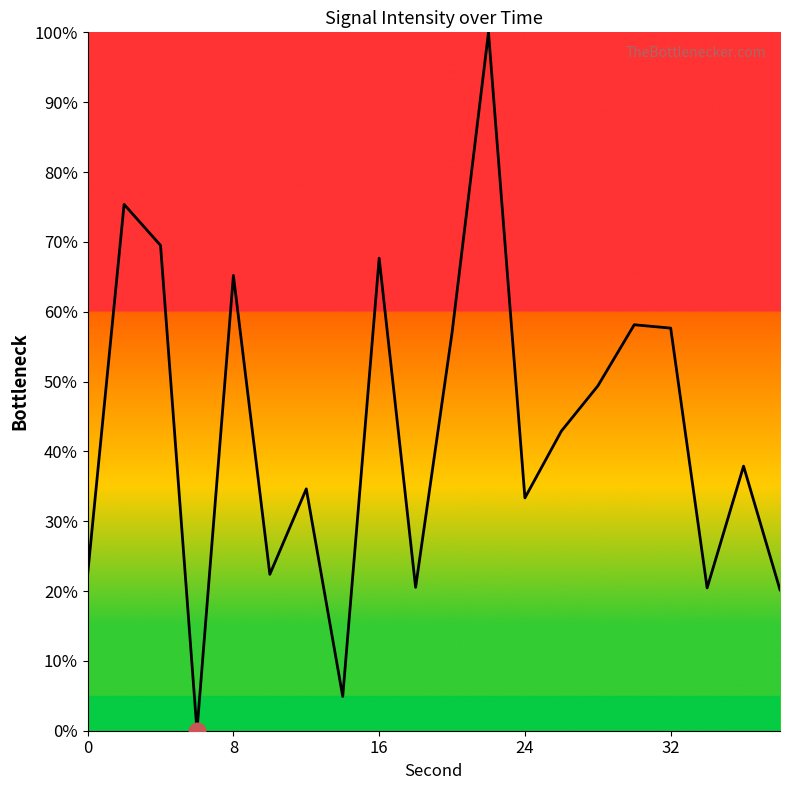

What is the sum of all values?

859.4